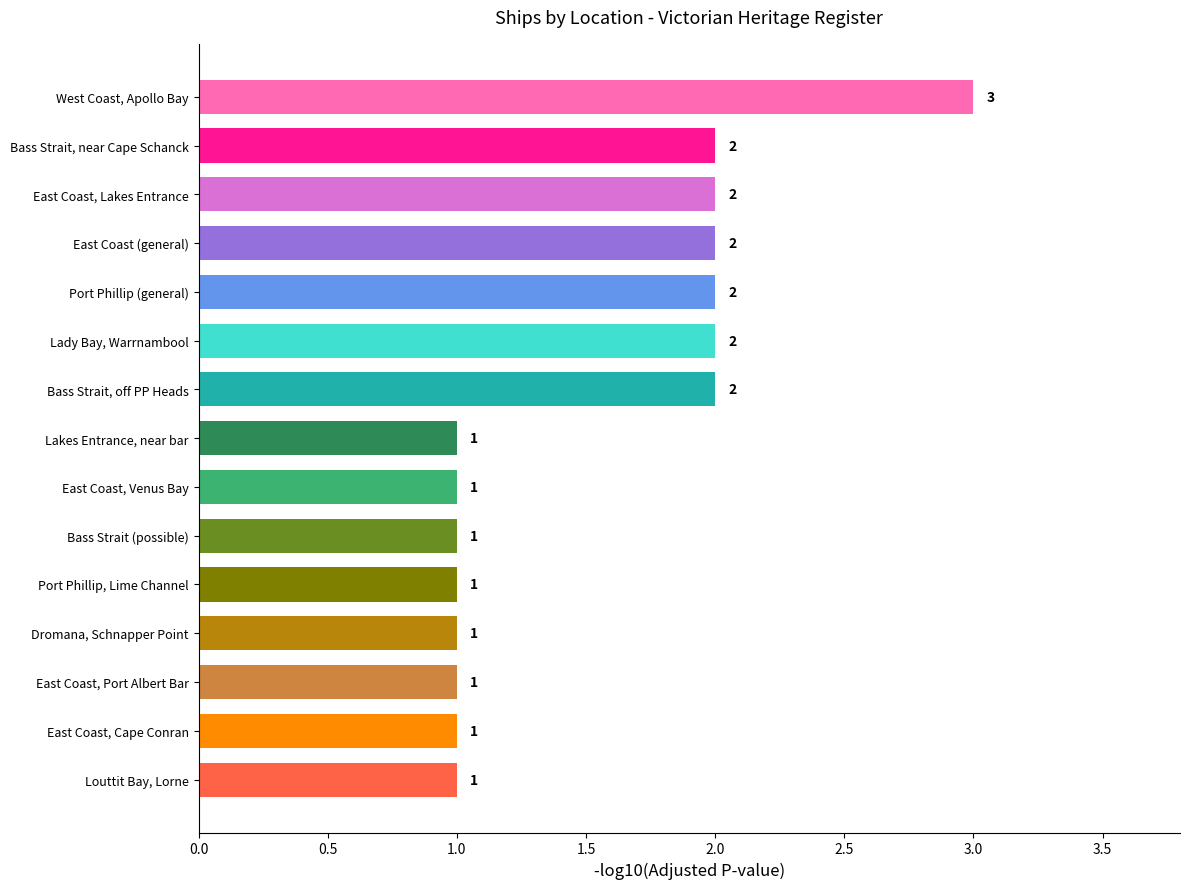

Does the chart contain stacked bars?

No